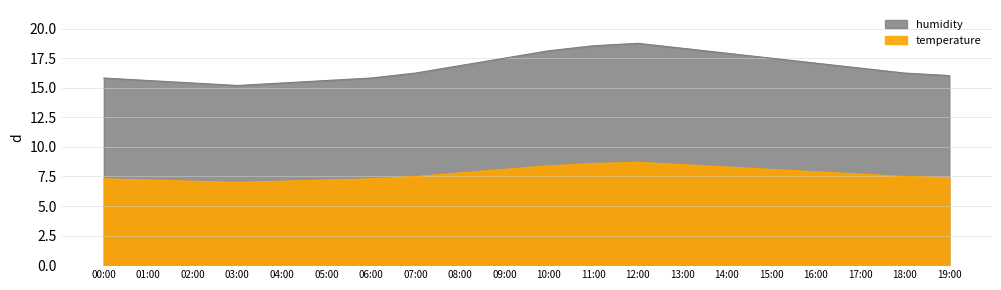

What is the greatest value displayed?

18.8